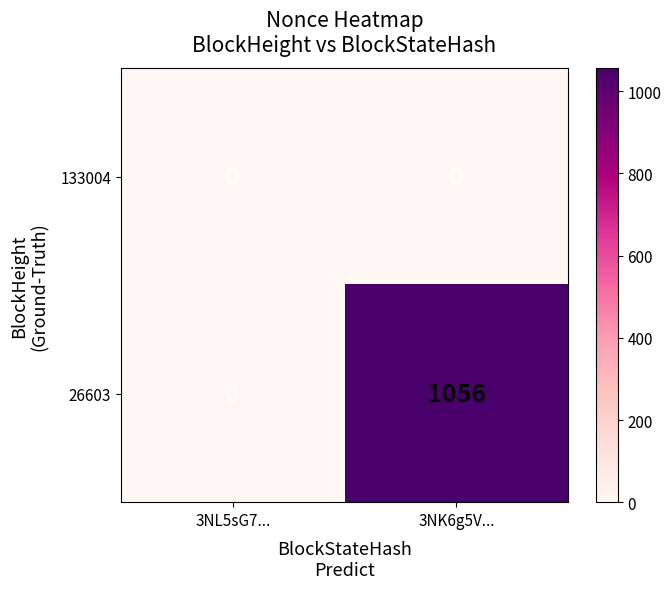

Reading right to left, what are all the values shown in this chart?

133004: 3NK6g5V...=0	3NL5sG7...=0
26603: 3NK6g5V...=1056	3NL5sG7...=0